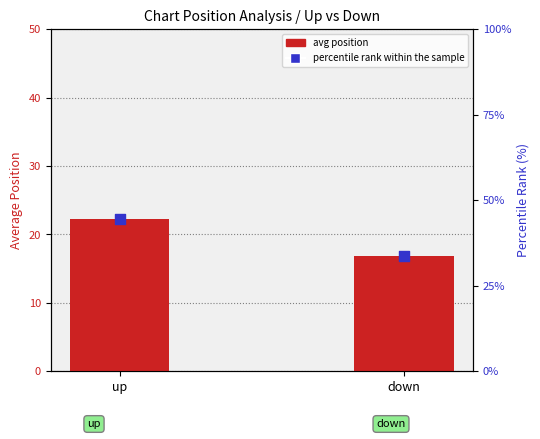

Is the value of percentile rank within the sample at down greater than the value of avg position at down?

Yes